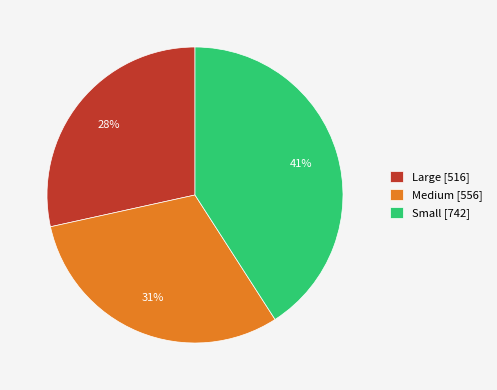

What is the ratio of the value at Small [742] to the value at Medium [556]?

1.3